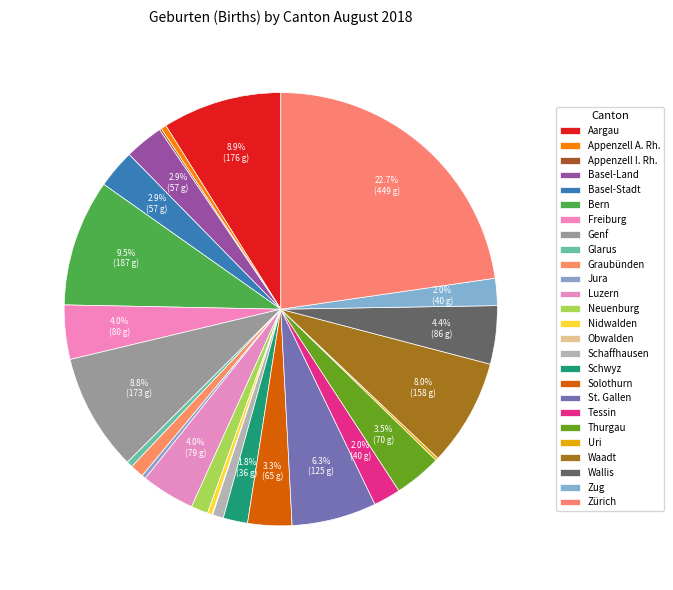

Combined, what portion of the pie is Zug and Thurgau?

5.6%